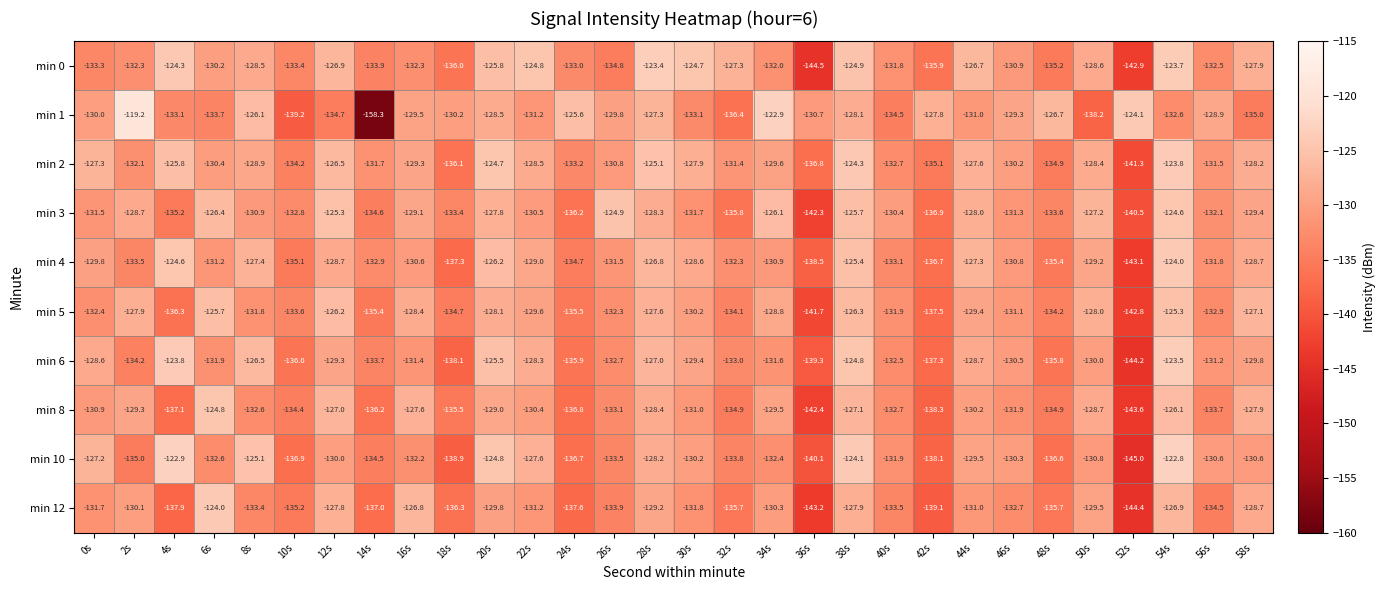

What is the difference between the highest and lowest values at 46s?

3.4